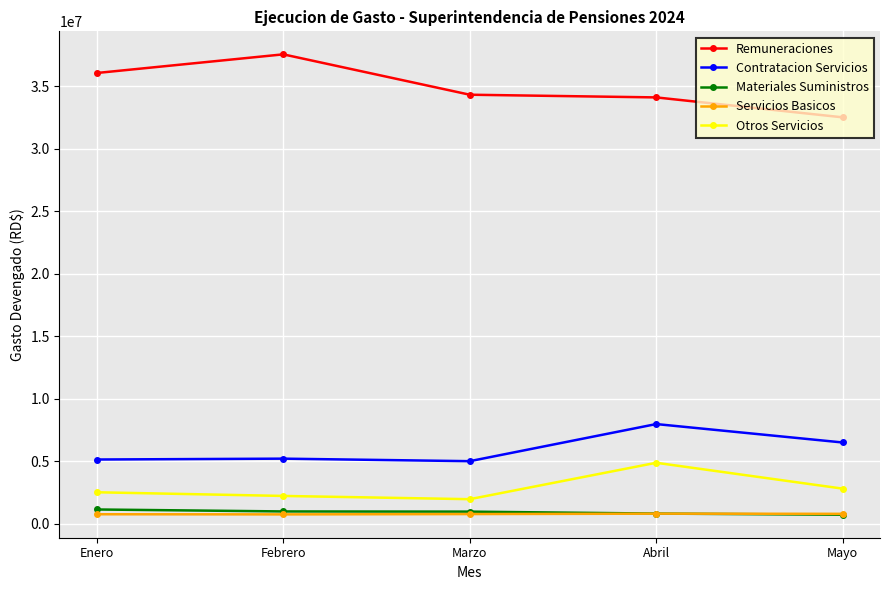

Which series changed the most between Enero and Abril?

Contratacion Servicios